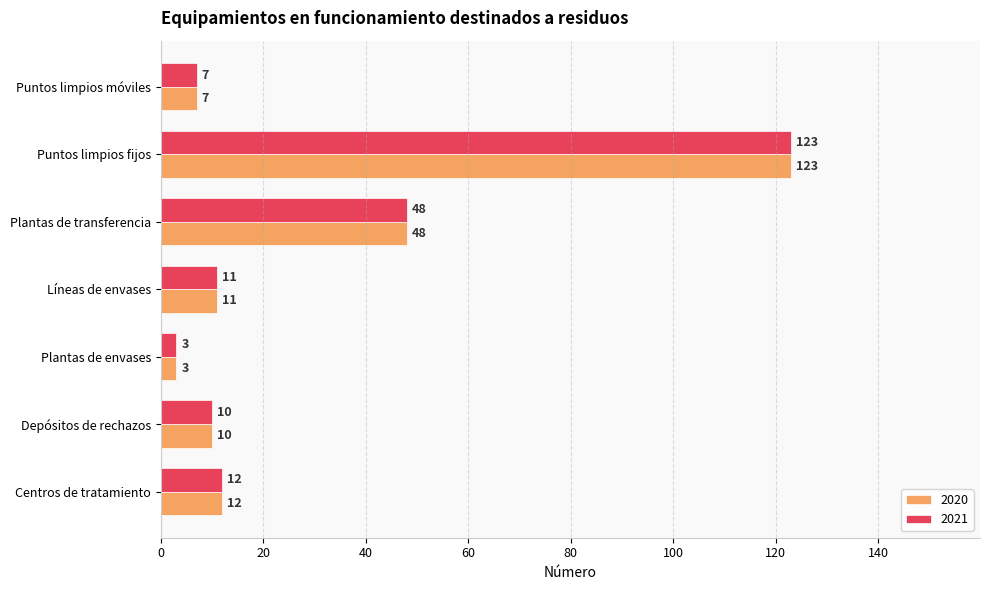

Count the number of data series in this chart.

2